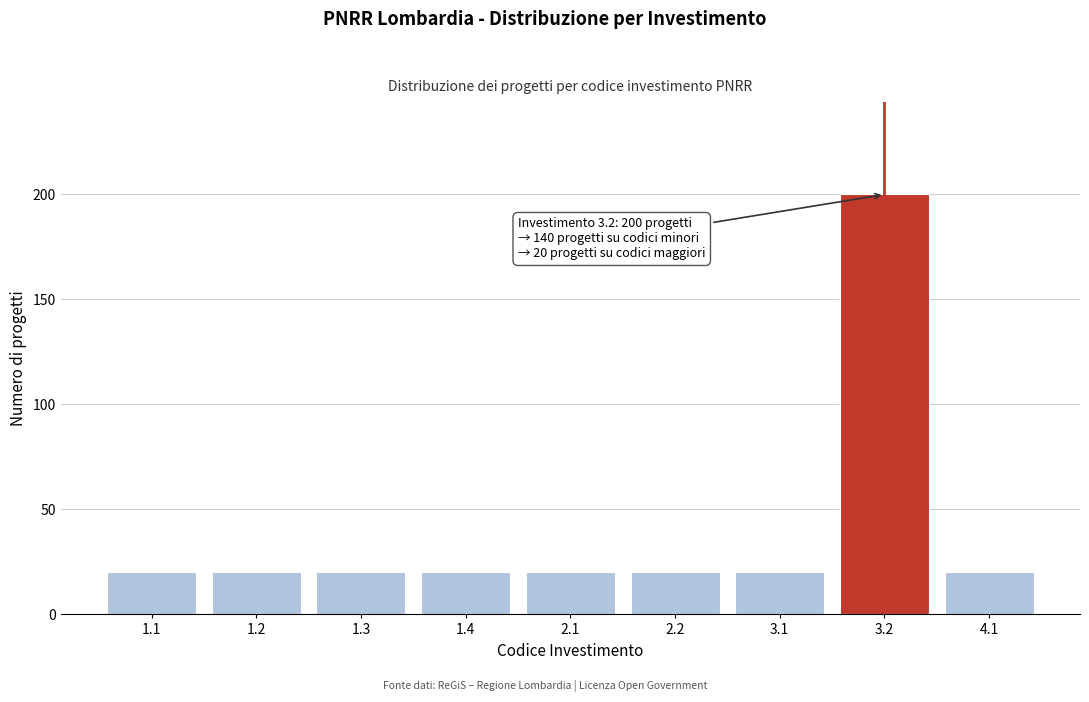

Reading right to left, list all the values displayed in this chart.

4.1=20	3.2=200	3.1=20	2.2=20	2.1=20	1.4=20	1.3=20	1.2=20	1.1=20